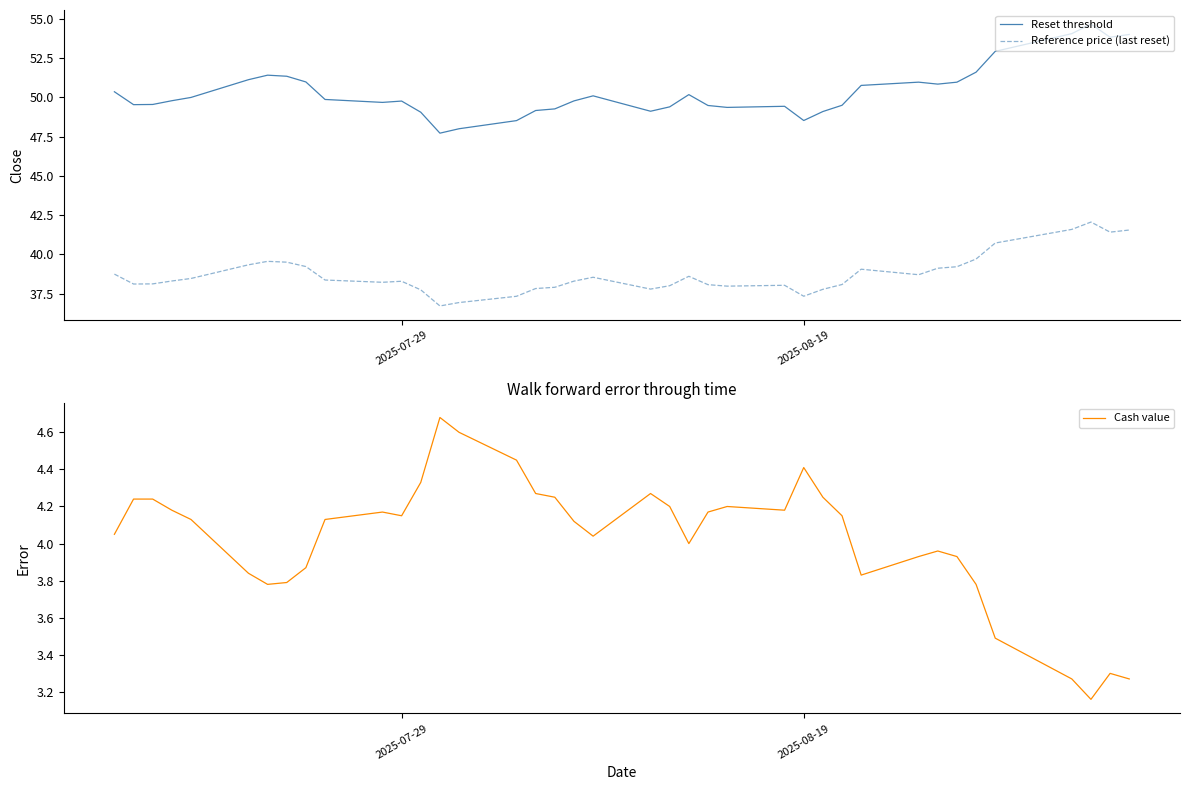

True or false: Reset threshold and Reference price (last reset) cross at least once.

False